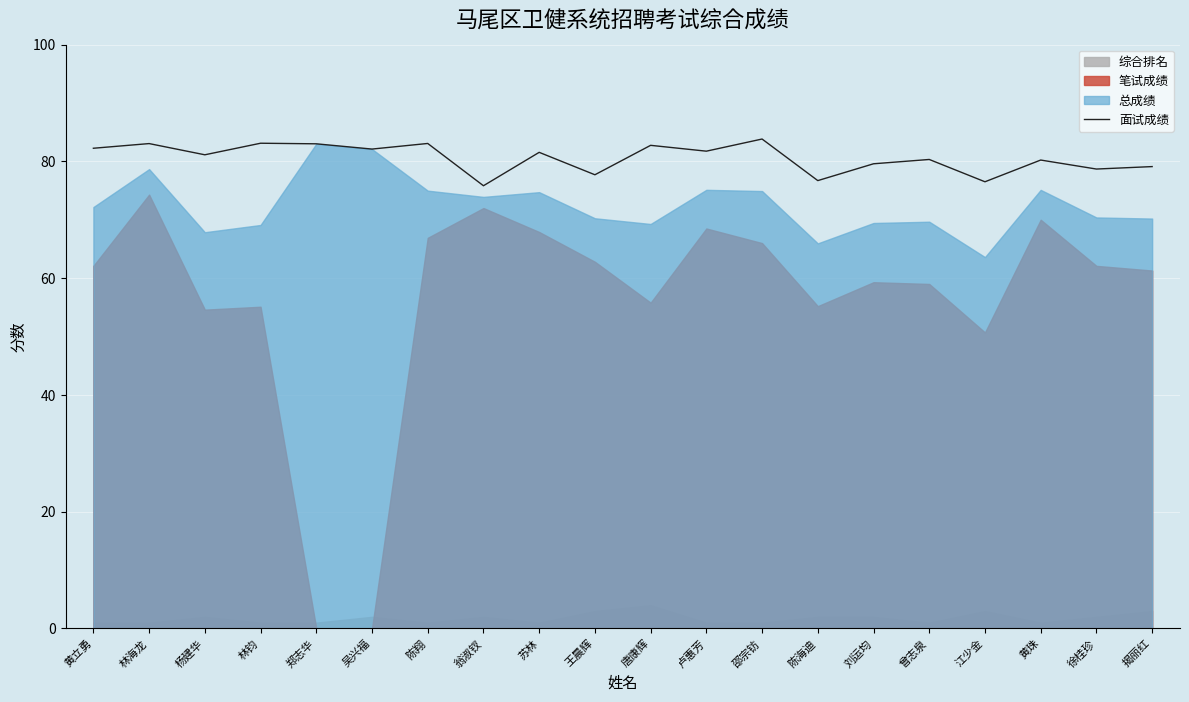

The 面试成绩 series shows 80.3 at 曾志泉. True or false?

True